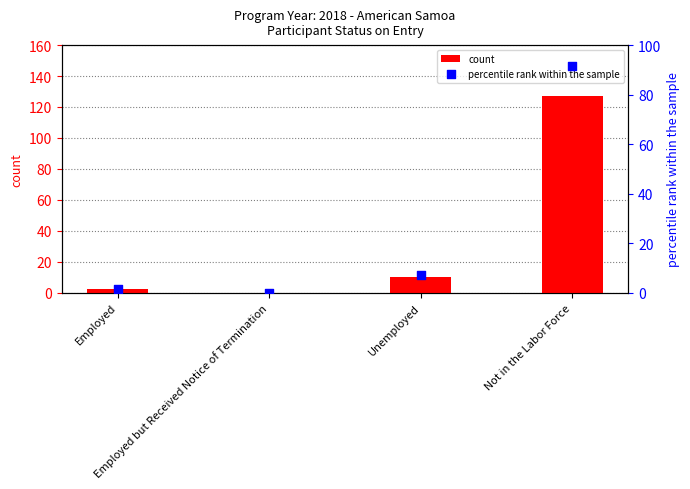

What is the total value across all series at Employed?

3.4